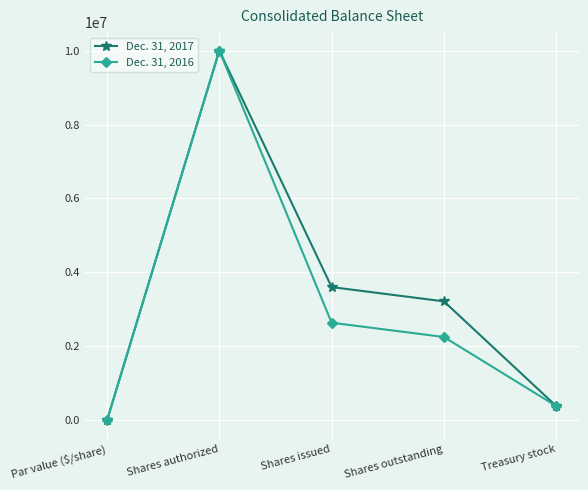

What is the difference between the second highest and minimum values in the Dec. 31, 2017 series?

3603881